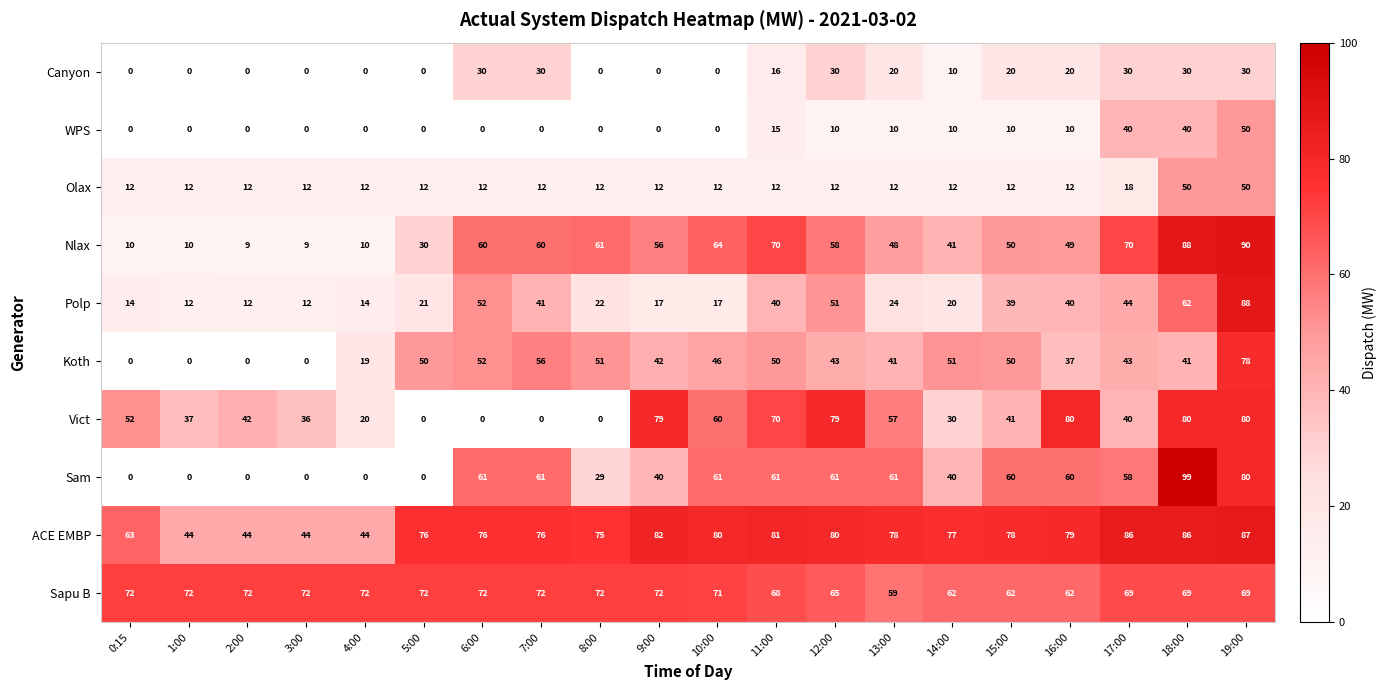

How many values in the Nlax series are below 56?

10